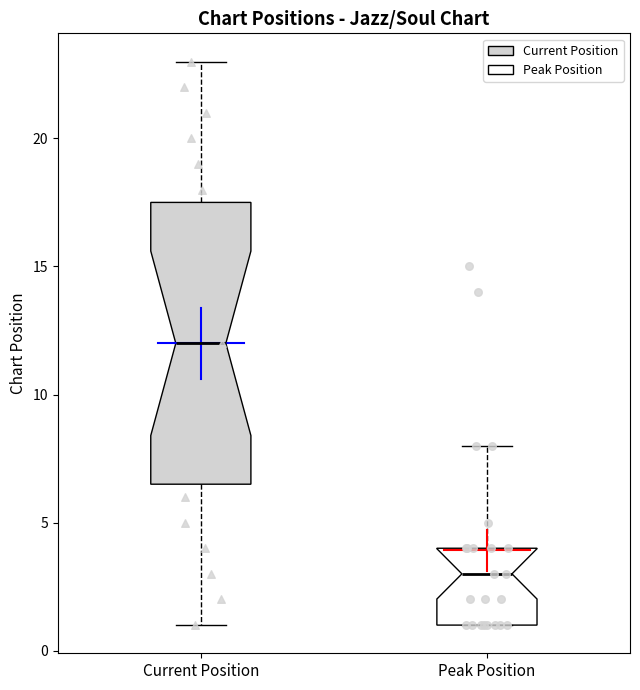

Which box's median line is the lowest?

Peak Position